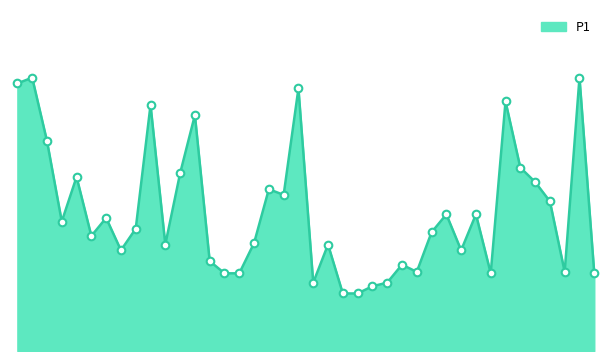

Does the chart have visible grid lines?

No